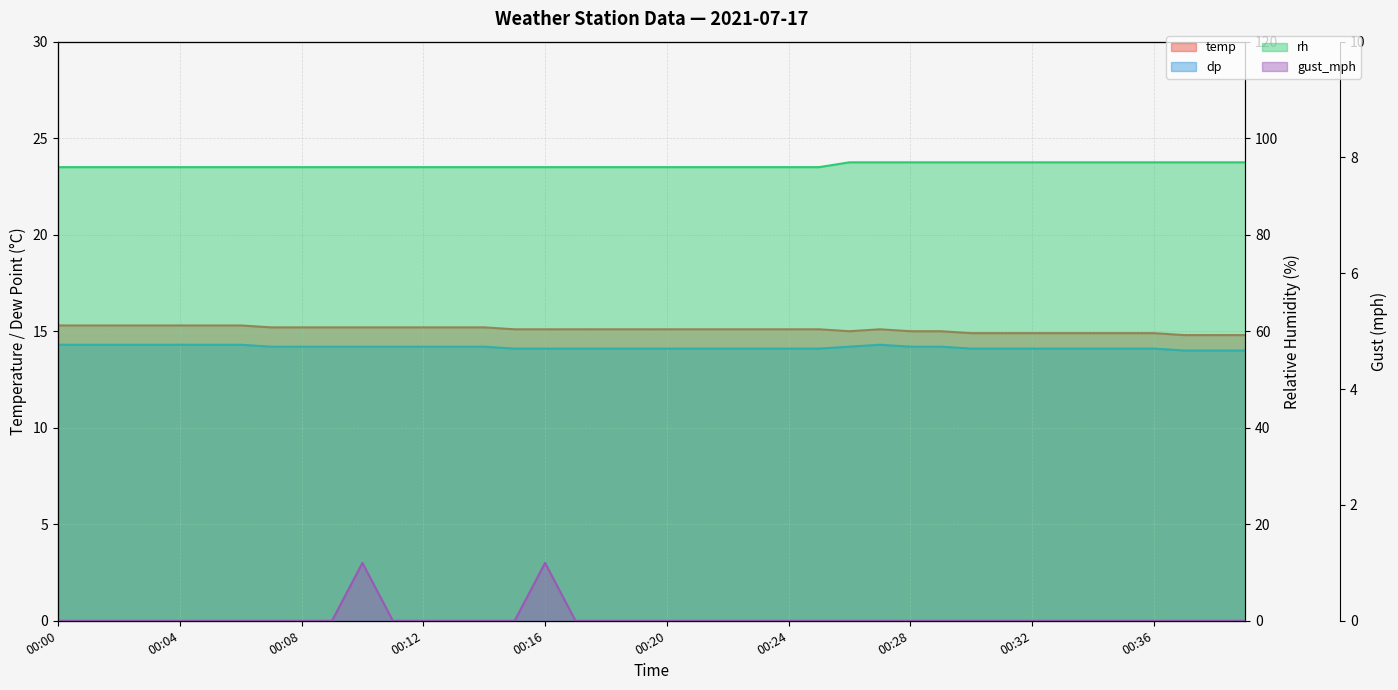

What is the highest value of the temp series?

15.3